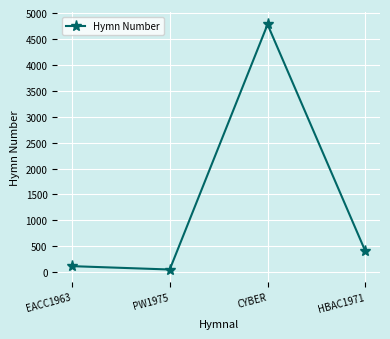

Rank the categories by value from lowest to highest.

PW1975, EACC1963, HBAC1971, CYBER